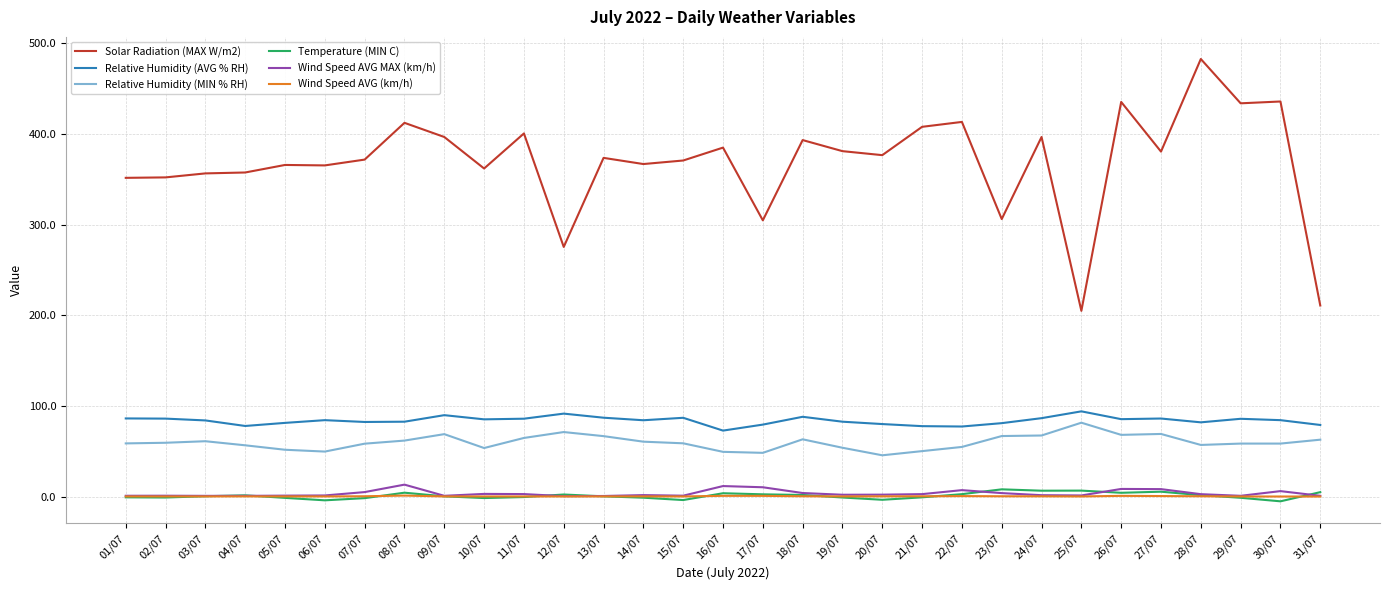

What is the difference between the maximum and second lowest values in the Relative Humidity (AVG % RH) series?

16.7